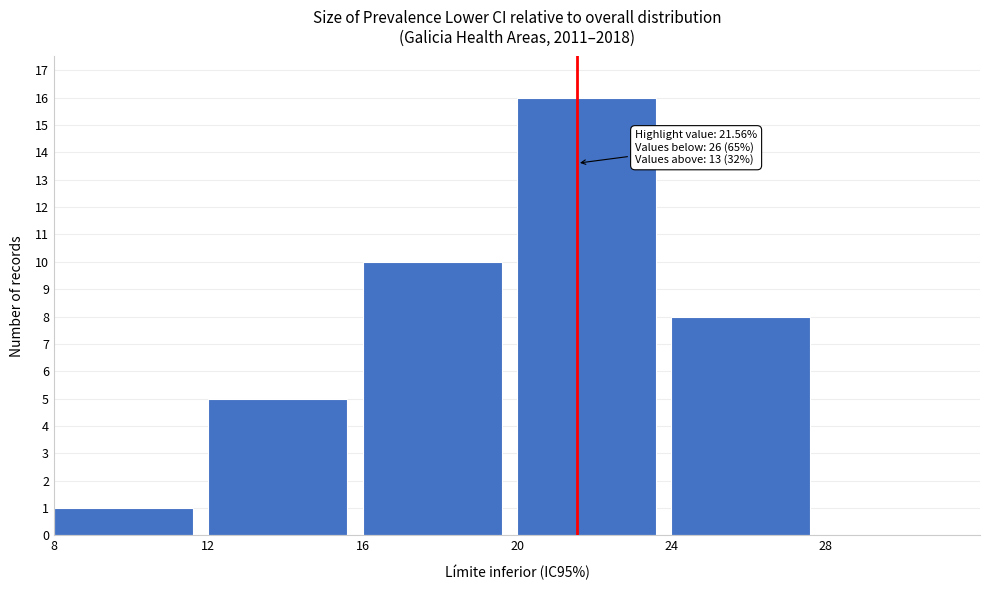

Which range on the x-axis has the tallest bar?

20 to 24